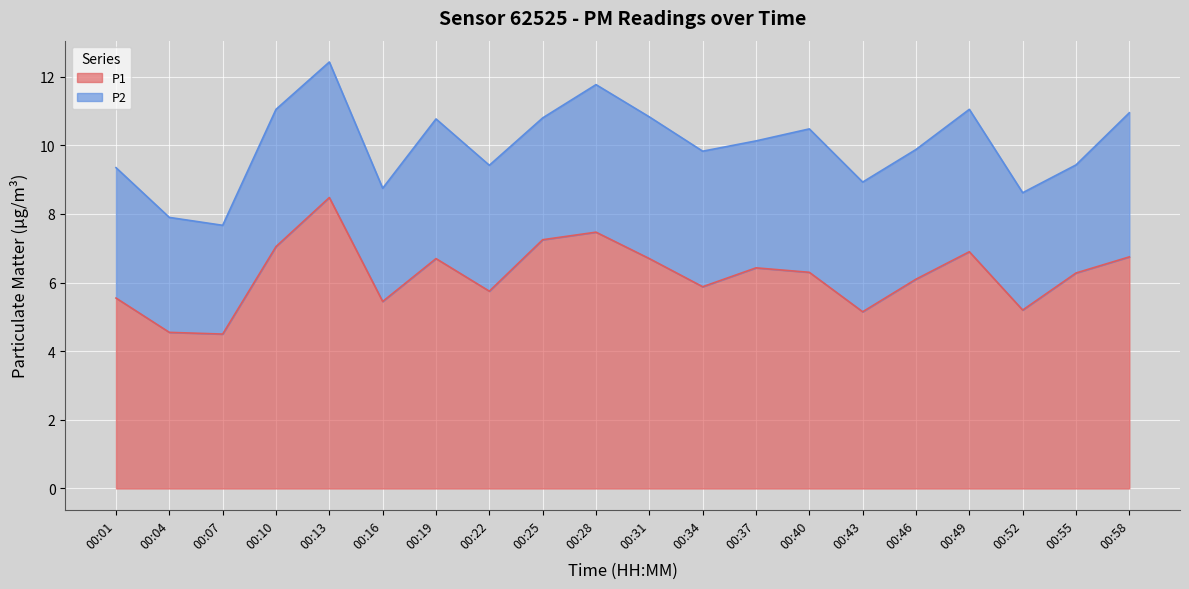

What is the value of the 8th point from the left?

5.8